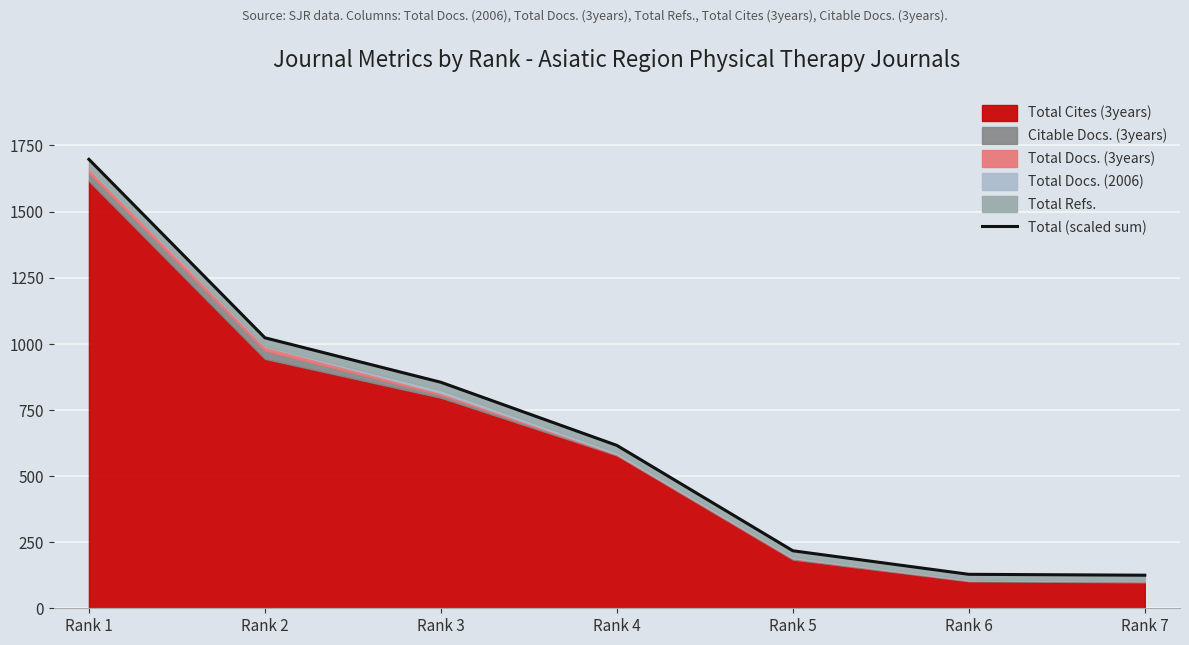

What is the sum of the values at Rank 7 and Rank 1?

1822.2